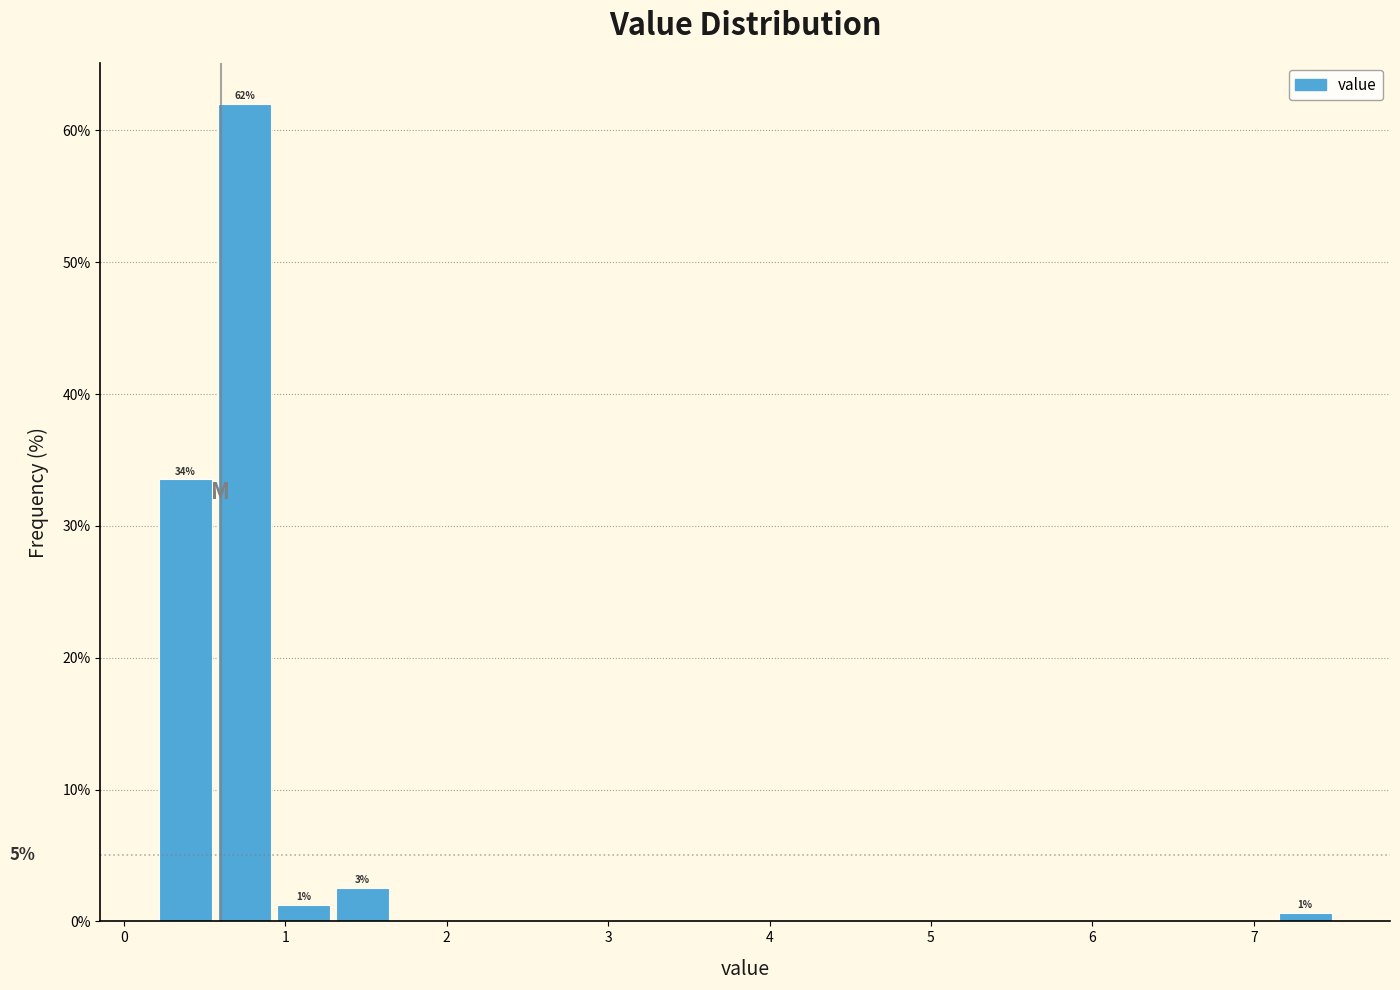

Read against the x-axis, roughly where is the centre of the tallest bar?

0.7